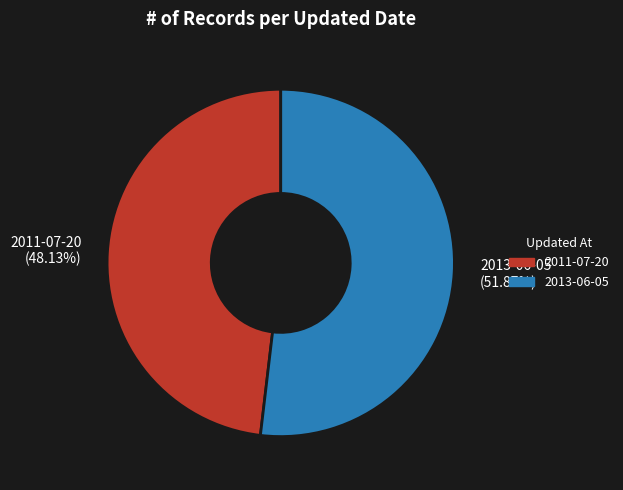

What percentage is the 2013-06-05 slice, to the nearest percent?

52%